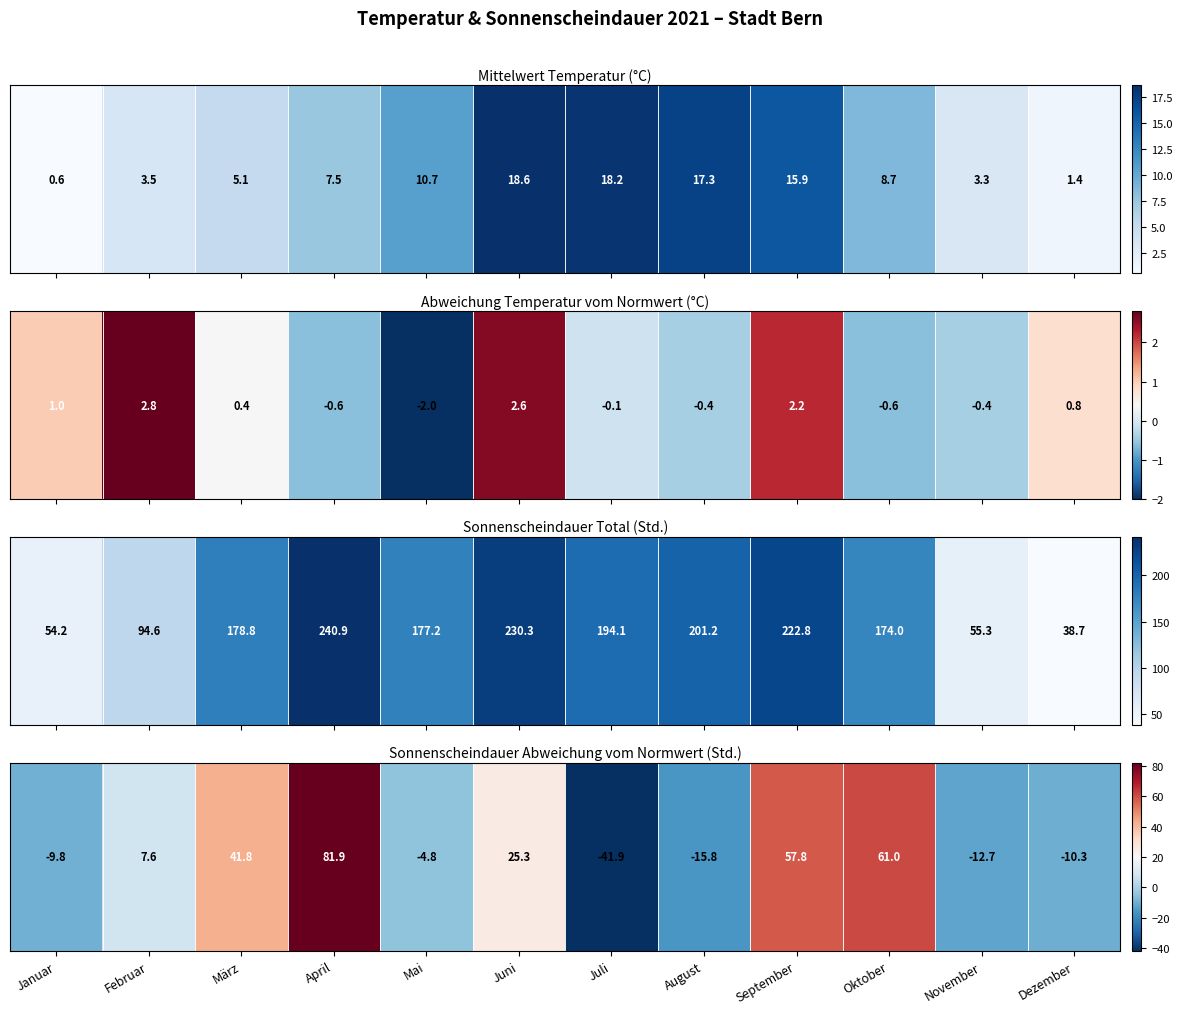

What is the difference between the values at April and März?

40.1